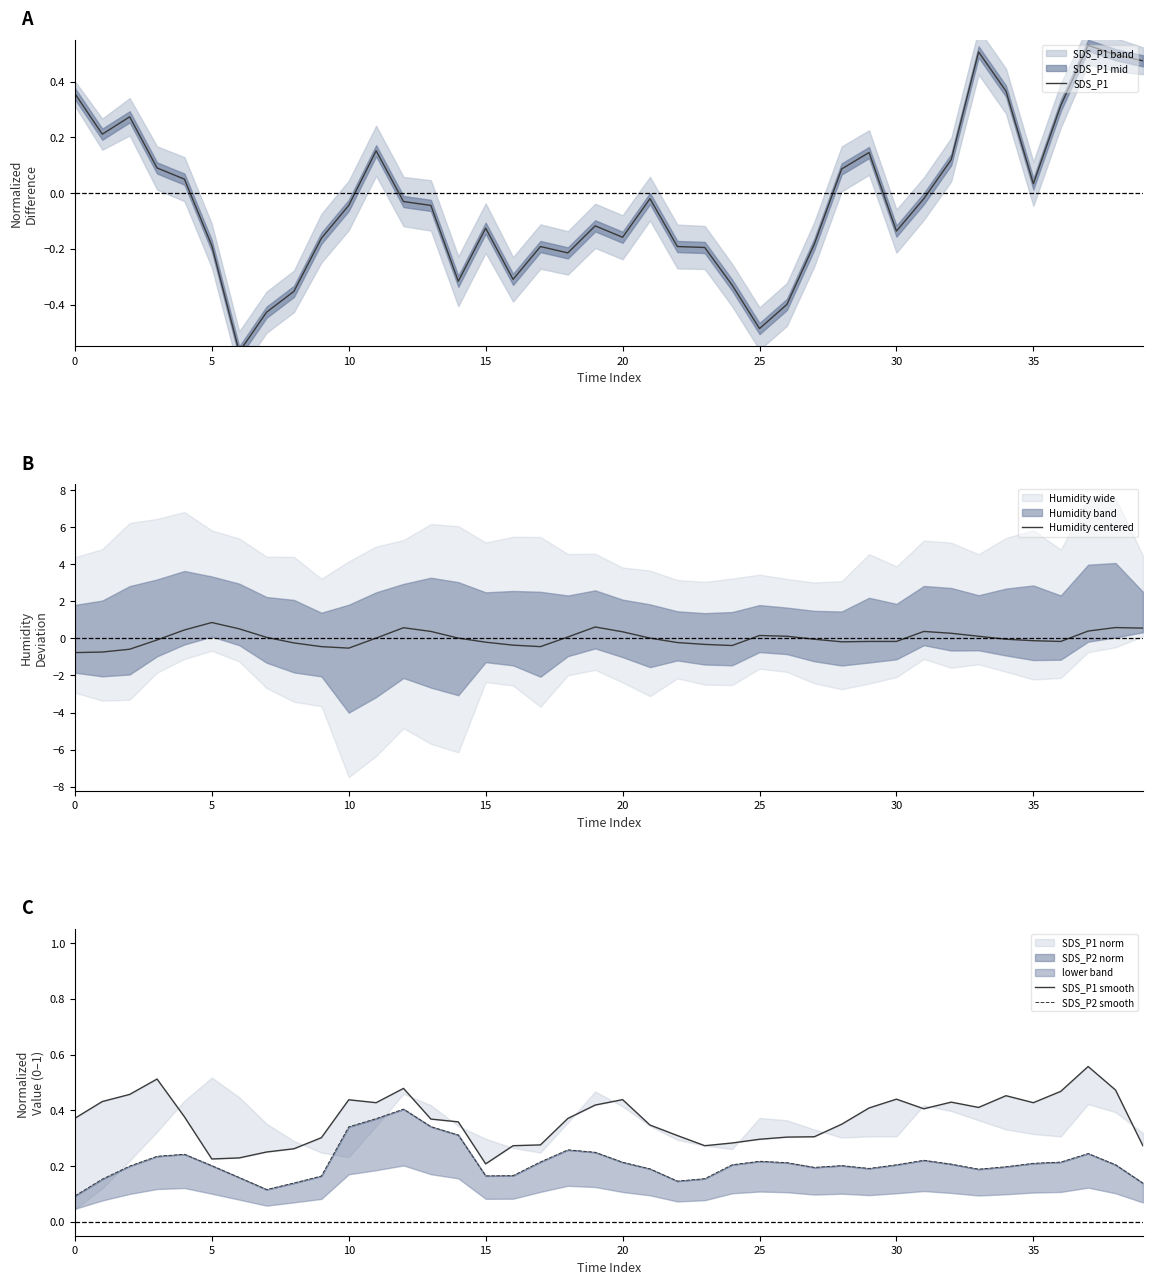

What are all the series names shown in the legend?

SDS_P1, Humidity centered, SDS_P1 smooth, SDS_P2 smooth